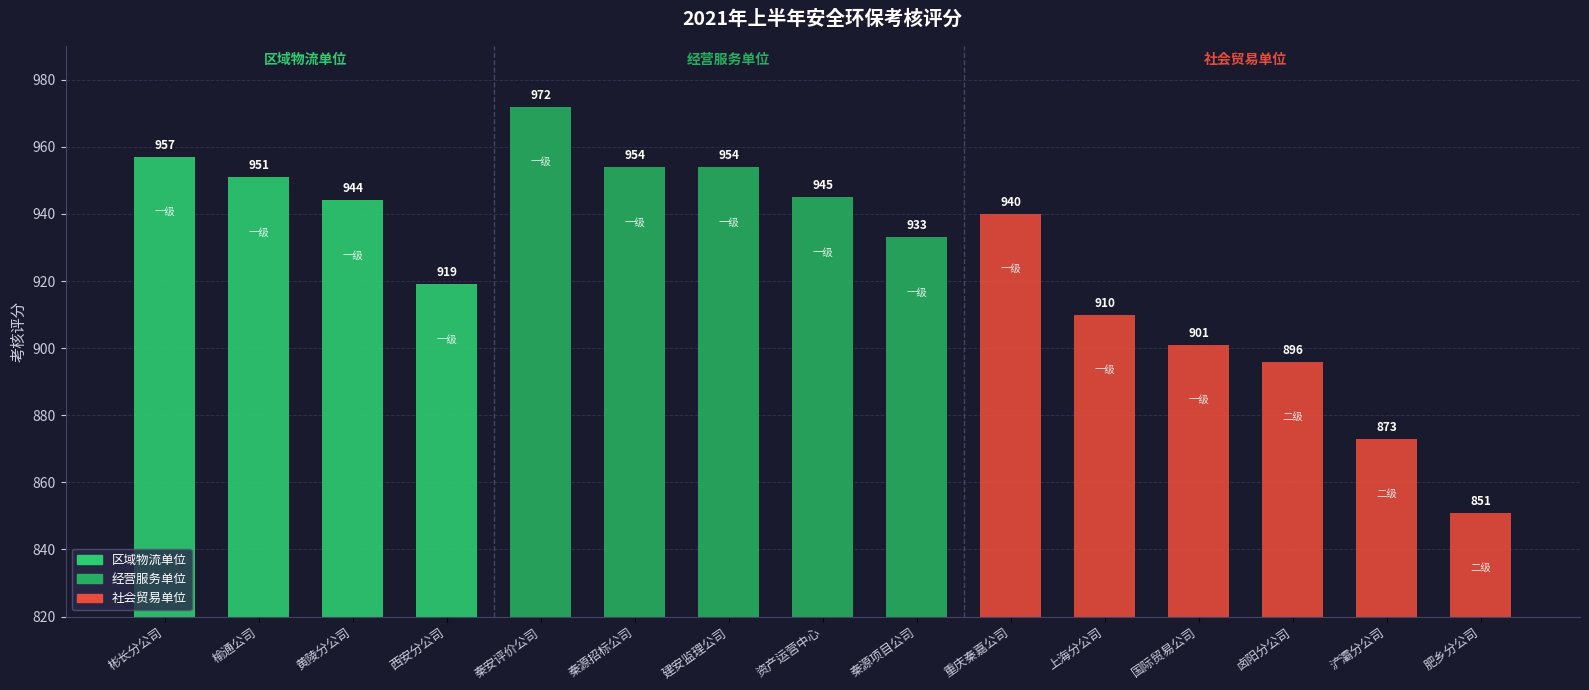

Reading left to right, extract all data points from this chart.

彬长分公司=957	榆通公司=951	黄陵分公司=944	西安分公司=919	秦安评价公司=972	秦源招标公司=954	建安监理公司=954	资产运营中心=945	秦源项目公司=933	重庆秦嘉公司=940	上海分公司=910	国际贸易公司=901	卤阳分公司=896	浐灞分公司=873	肥乡分公司=851